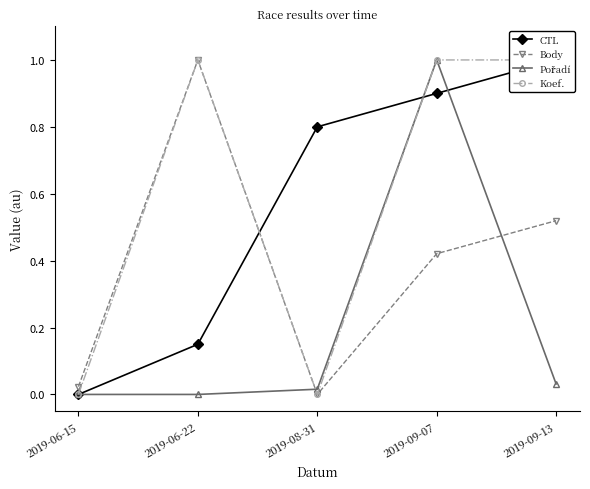

What is the sum of the Body values at 2019-09-07 and 2019-06-22?

1.4